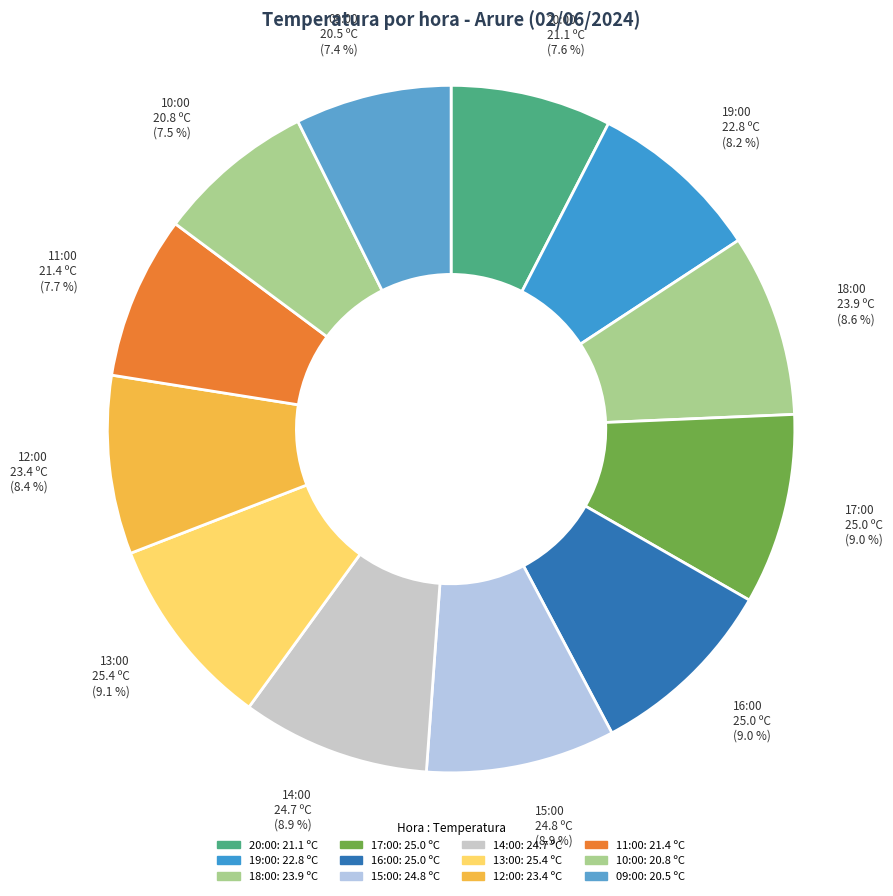

True or false: 16:00 accounts for 1% of the total.

False